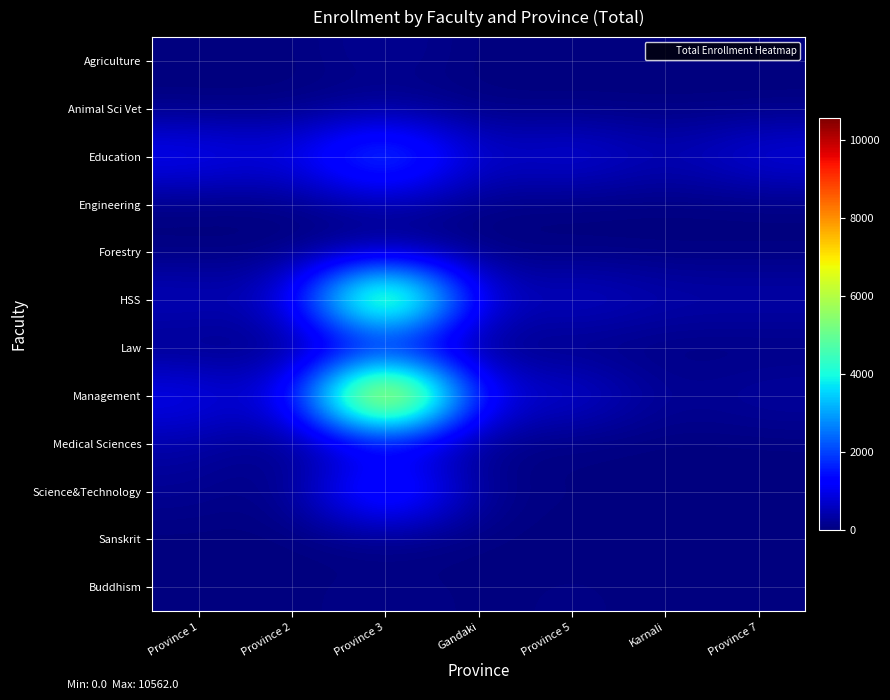

Reading left to right, extract all data points from this chart.

Agriculture: Province 1=0	Province 2=0	Province 3=251	Gandaki=0	Province 5=0	Karnali=0	Province 7=0
Animal Sci Vet: Province 1=0	Province 2=0	Province 3=102	Gandaki=0	Province 5=0	Karnali=0	Province 7=0
Education: Province 1=1344	Province 2=948	Province 3=2927	Gandaki=616	Province 5=1078	Karnali=468	Province 7=1070
Engineering: Province 1=0	Province 2=0	Province 3=450	Gandaki=33	Province 5=0	Karnali=0	Province 7=0
Forestry: Province 1=0	Province 2=0	Province 3=25	Gandaki=0	Province 5=0	Karnali=0	Province 7=0
HSS: Province 1=677	Province 2=578	Province 3=8334	Gandaki=513	Province 5=842	Karnali=478	Province 7=483
Law: Province 1=22	Province 2=0	Province 3=266	Gandaki=0	Province 5=0	Karnali=0	Province 7=0
Management: Province 1=1200	Province 2=585	Province 3=10562	Gandaki=864	Province 5=993	Karnali=150	Province 7=376
Medical Sciences: Province 1=367	Province 2=0	Province 3=691	Gandaki=33	Province 5=0	Karnali=0	Province 7=0
Science&Technology: Province 1=204	Province 2=0	Province 3=2727	Gandaki=105	Province 5=58	Karnali=0	Province 7=29
Sanskrit: Province 1=0	Province 2=0	Province 3=0	Gandaki=7	Province 5=0	Karnali=0	Province 7=0
Buddhism: Province 1=0	Province 2=0	Province 3=119	Gandaki=0	Province 5=77	Karnali=0	Province 7=0